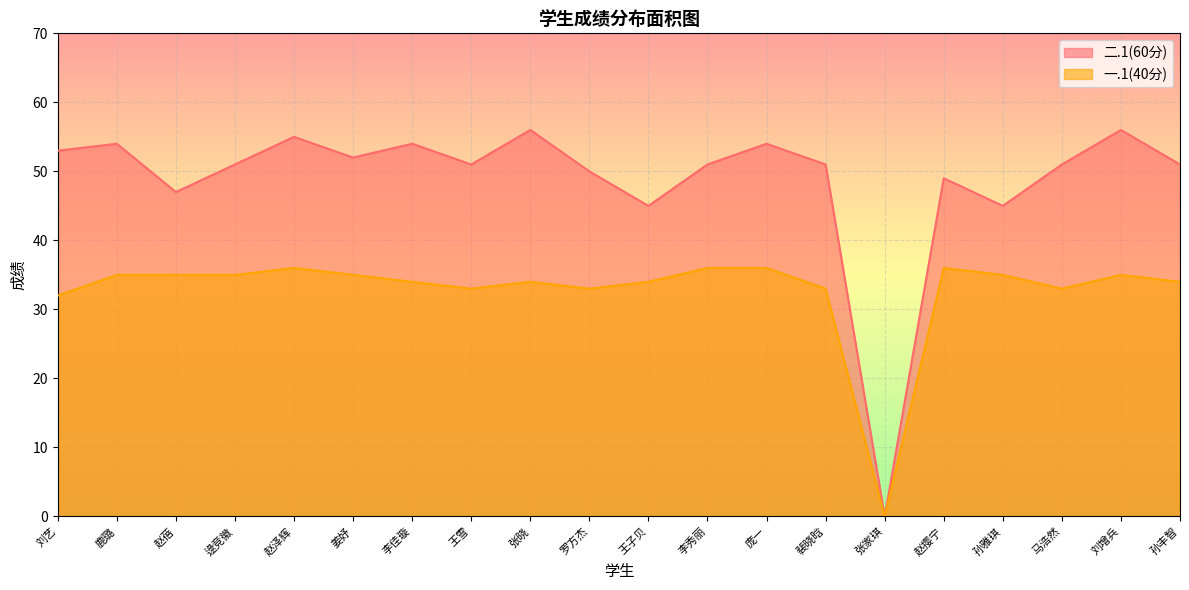

Reading right to left, list all the values displayed in this chart.

二.1(60分): 孙丰智=51	刘增兵=56	马浩然=51	孙雅琪=45	赵撄宁=49	张家琪=0	裴晓晗=51	庞一=54	李秀丽=51	王子贝=45	罗方杰=50	张晓=56	王雪=51	李佳璇=54	姜妤=52	赵泽辉=55	逯竞徽=51	赵蓓=47	鹿璐=54	刘艺=53
一.1(40分): 孙丰智=34	刘增兵=35	马浩然=33	孙雅琪=35	赵撄宁=36	张家琪=0	裴晓晗=33	庞一=36	李秀丽=36	王子贝=34	罗方杰=33	张晓=34	王雪=33	李佳璇=34	姜妤=35	赵泽辉=36	逯竞徽=35	赵蓓=35	鹿璐=35	刘艺=32